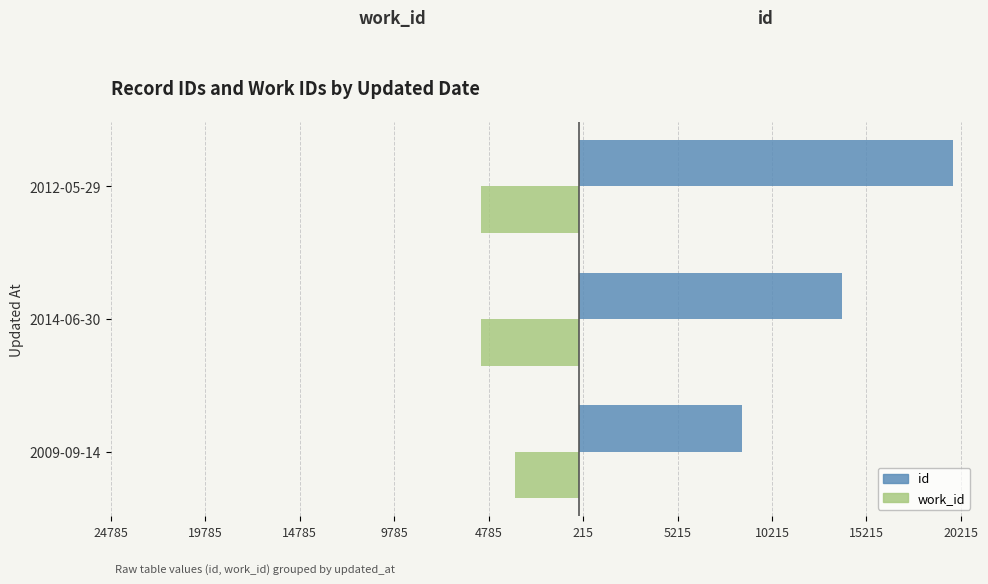

Reading left to right, extract all data points from this chart.

id: 8652	13911	19785
work_id: -3375	-5175	-5175